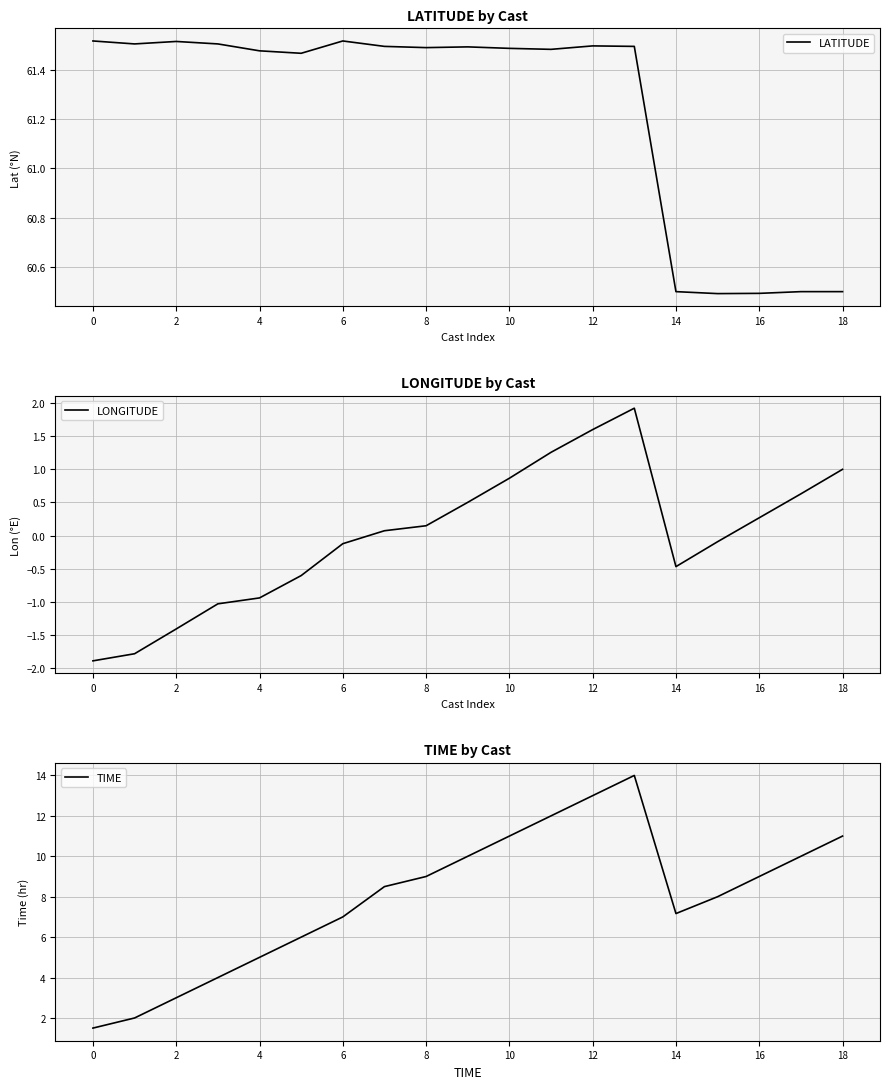

At which label is TIME closest to 7?

6